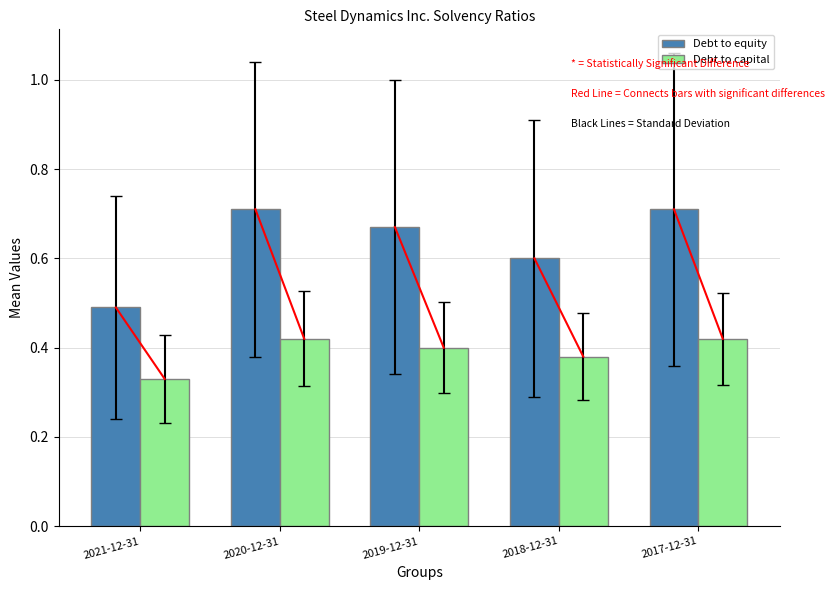

At how many categories does at least one series exceed 0?

5